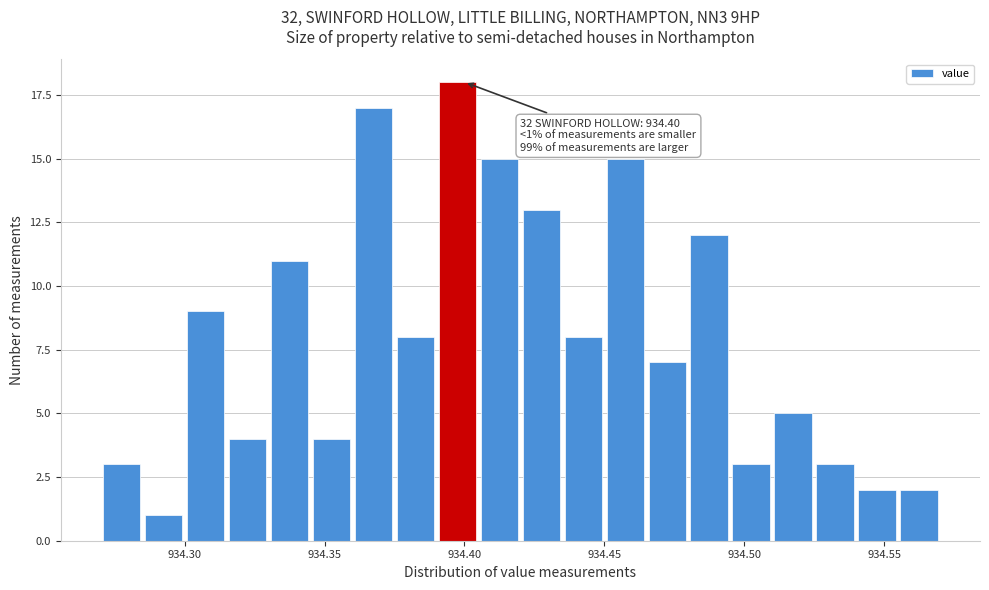

Around what value on the x-axis is the tallest bar? Give the approximate position of its centre, as read against the axis.

934.400